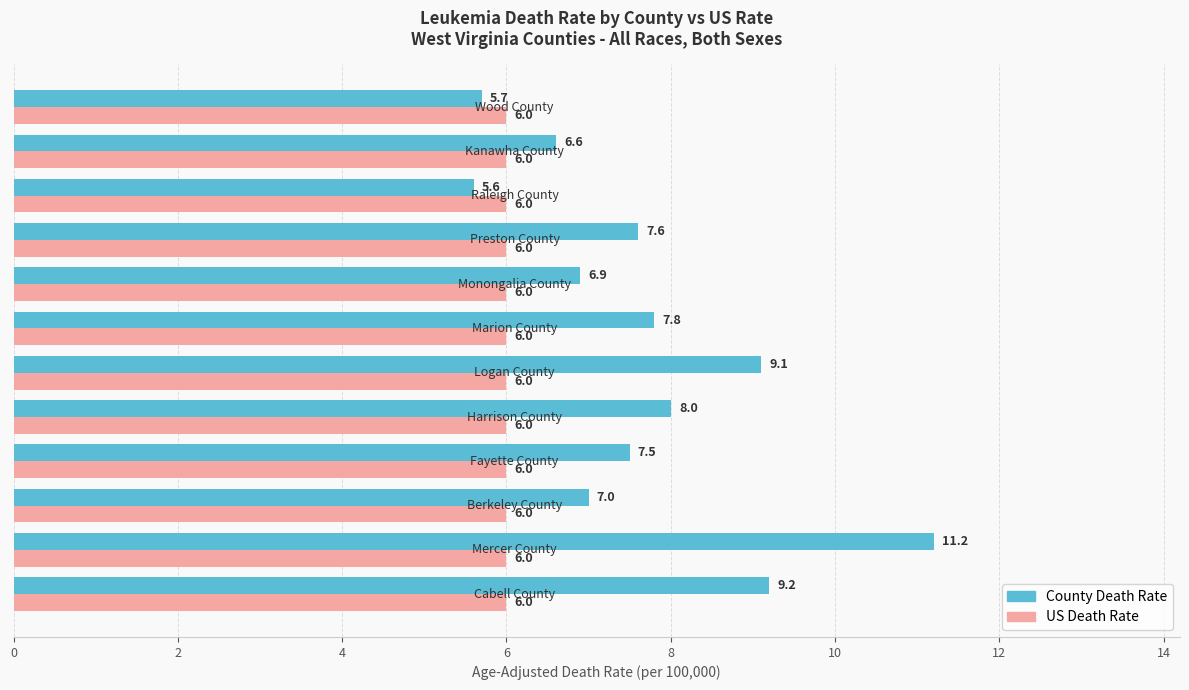

Which series has the largest range (max minus min)?

County Death Rate